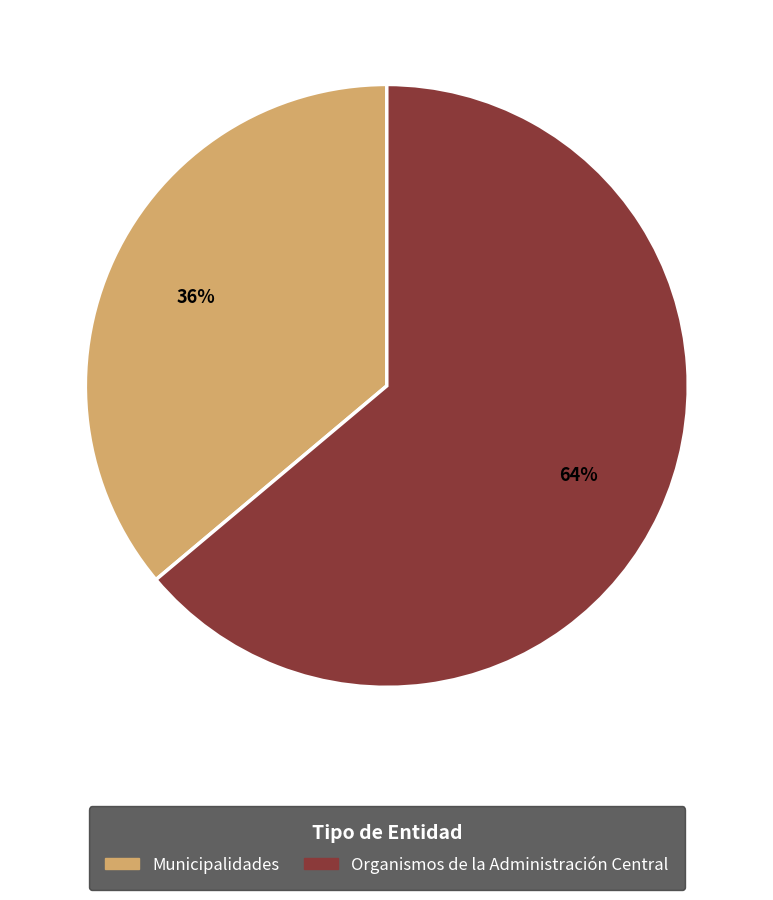

What is the majority slice?

Organismos de la Administración Central